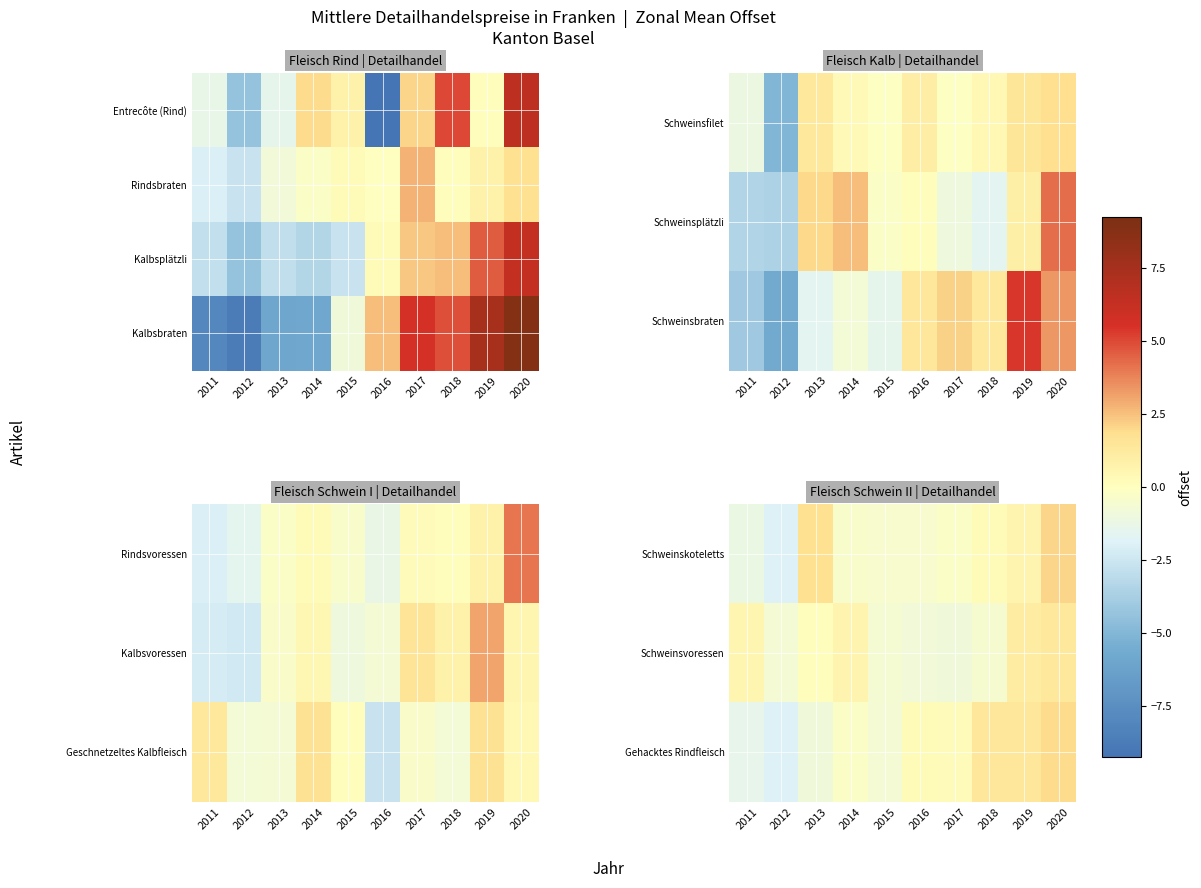

List the series in order of their peak value, lowest first.

Schweinsvoressen, Gehacktes Rindfleisch, Schweinskoteletts, Kalbsbraten